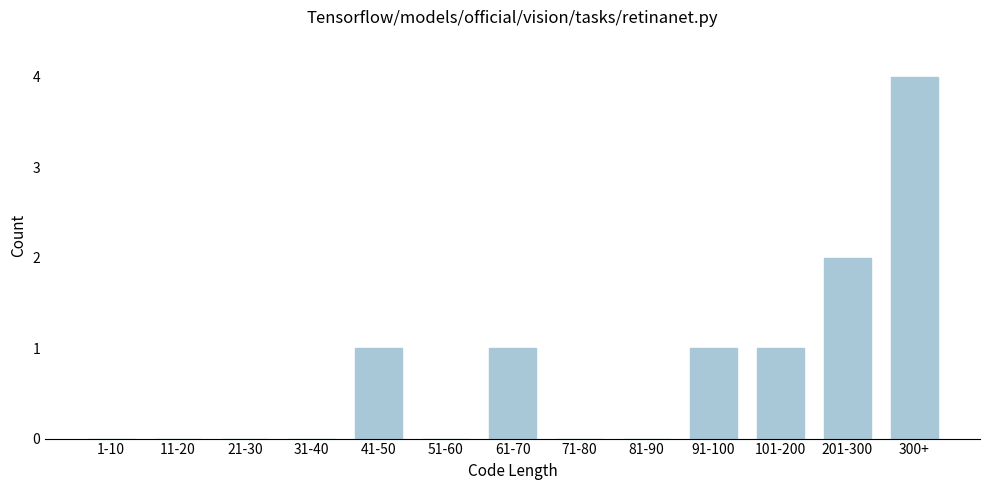

Reading left to right, list all the values displayed in this chart.

1-10=0	11-20=0	21-30=0	31-40=0	41-50=1	51-60=0	61-70=1	71-80=0	81-90=0	91-100=1	101-200=1	201-300=2	300+=4